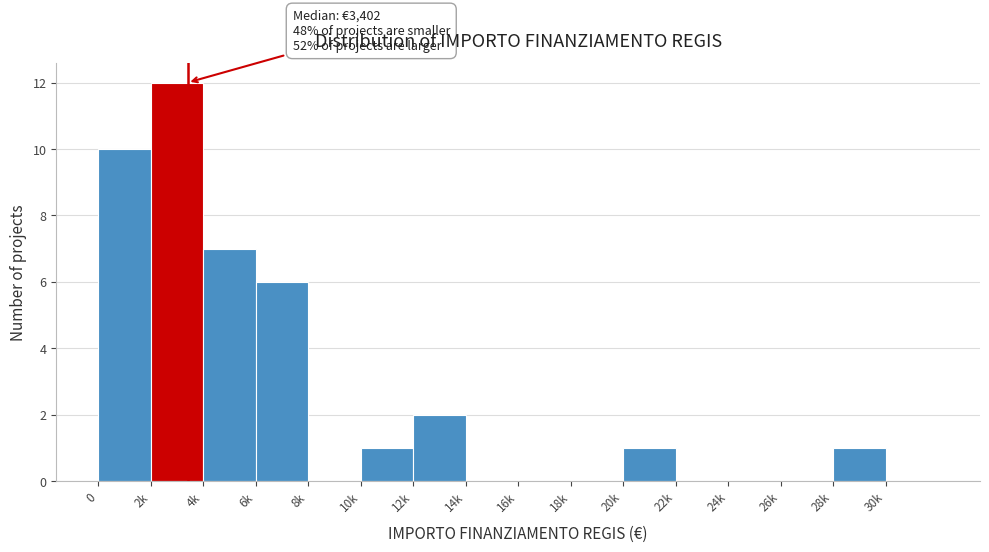

Reading right to left, transcribe all the data shown in this chart.

30k=0	28k=1	26k=0	24k=0	22k=0	20k=1	18k=0	16k=0	14k=0	12k=2	10k=1	8k=0	6k=6	4k=7	2k=12	0=10